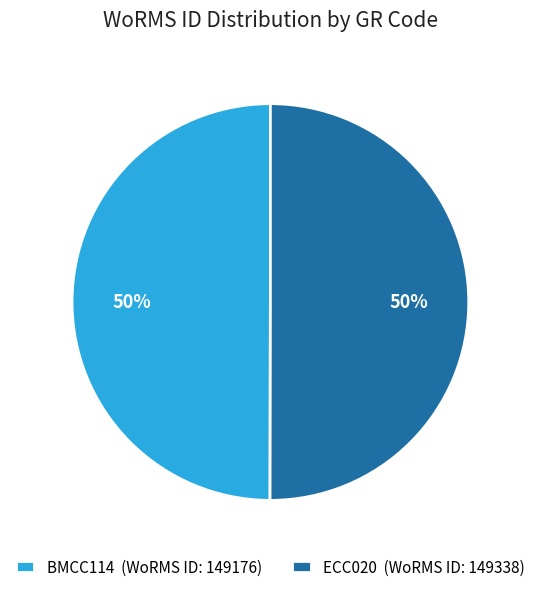

What is the ratio of the value at BMCC114 (WoRMS ID: 149176) to the value at ECC020 (WoRMS ID: 149338)?

1.0